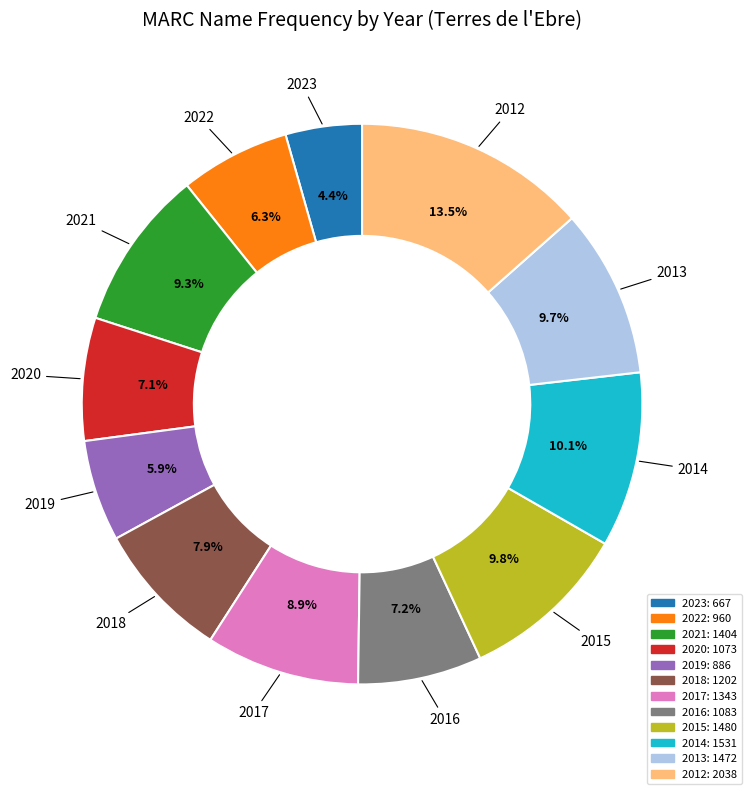

Count the number of slices in the pie.

12